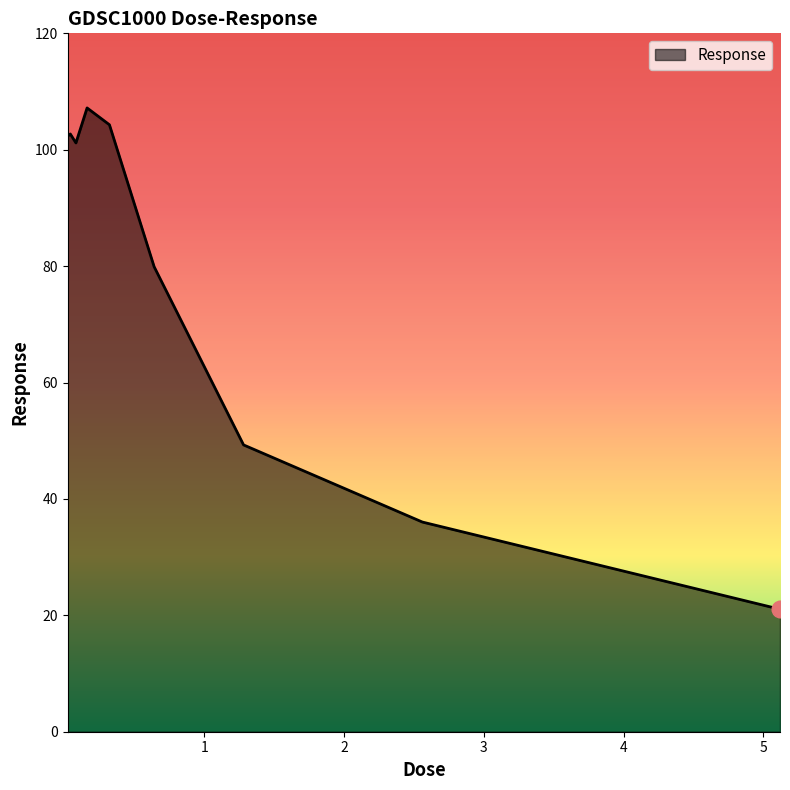

Count the number of values greater than 101.

5